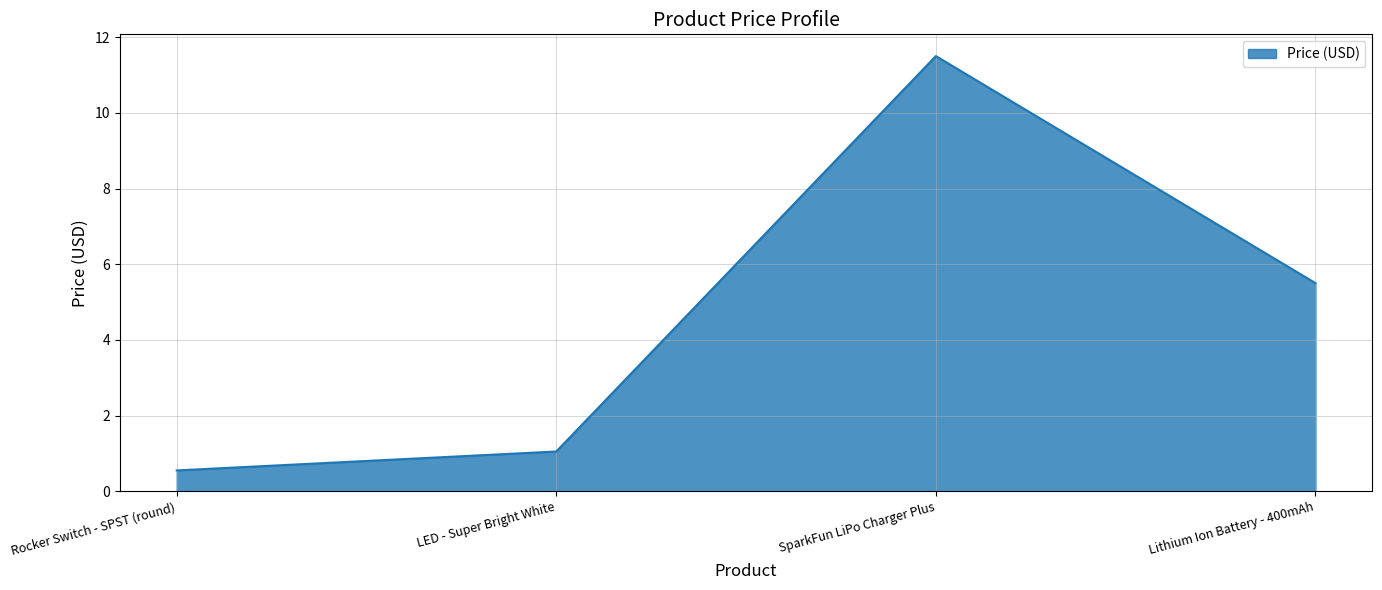

Does the chart have visible grid lines?

Yes